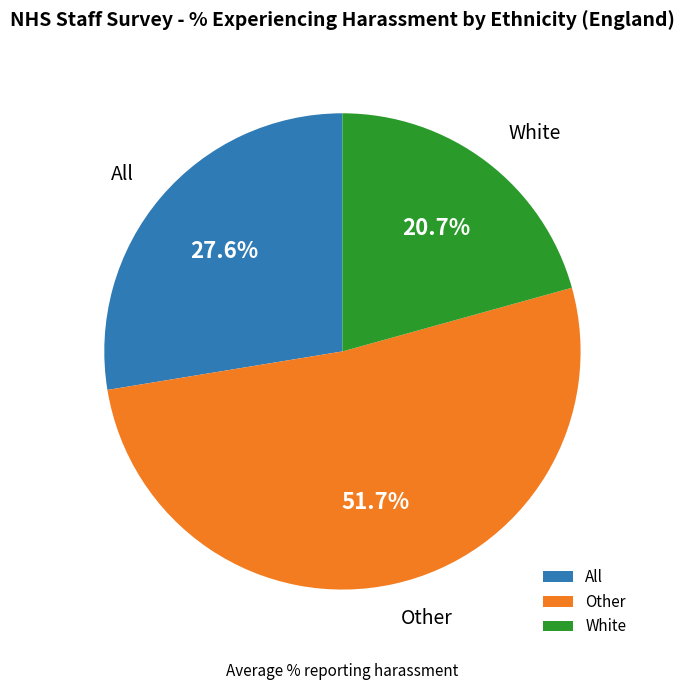

Is there any slice that represents more than half of the pie?

Yes